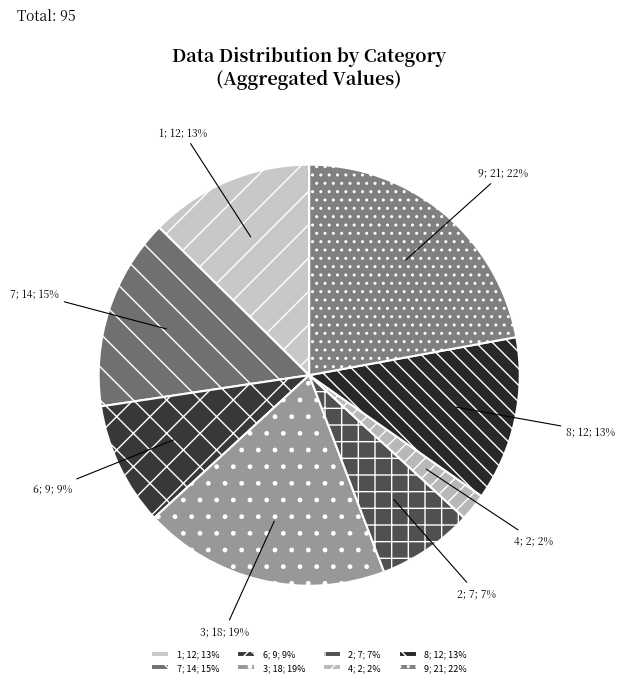

Which slice is the largest?

9; 21; 22%